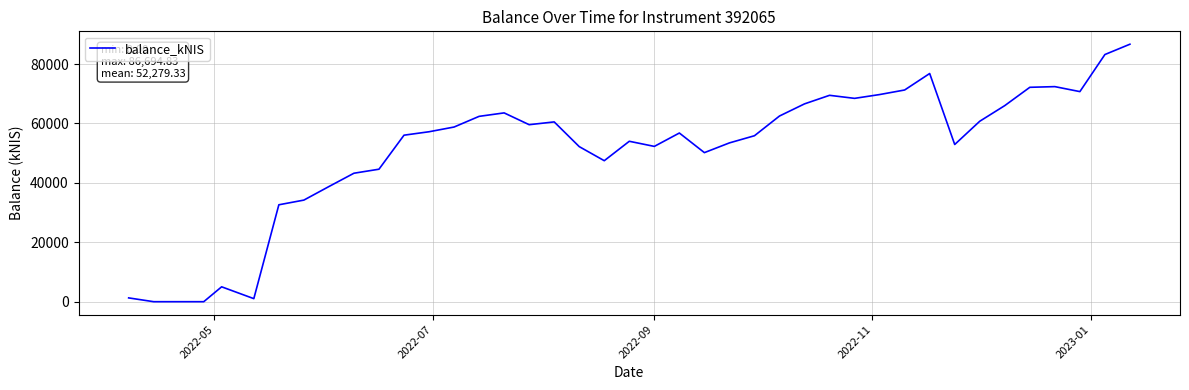

What is the average value?

52279.3